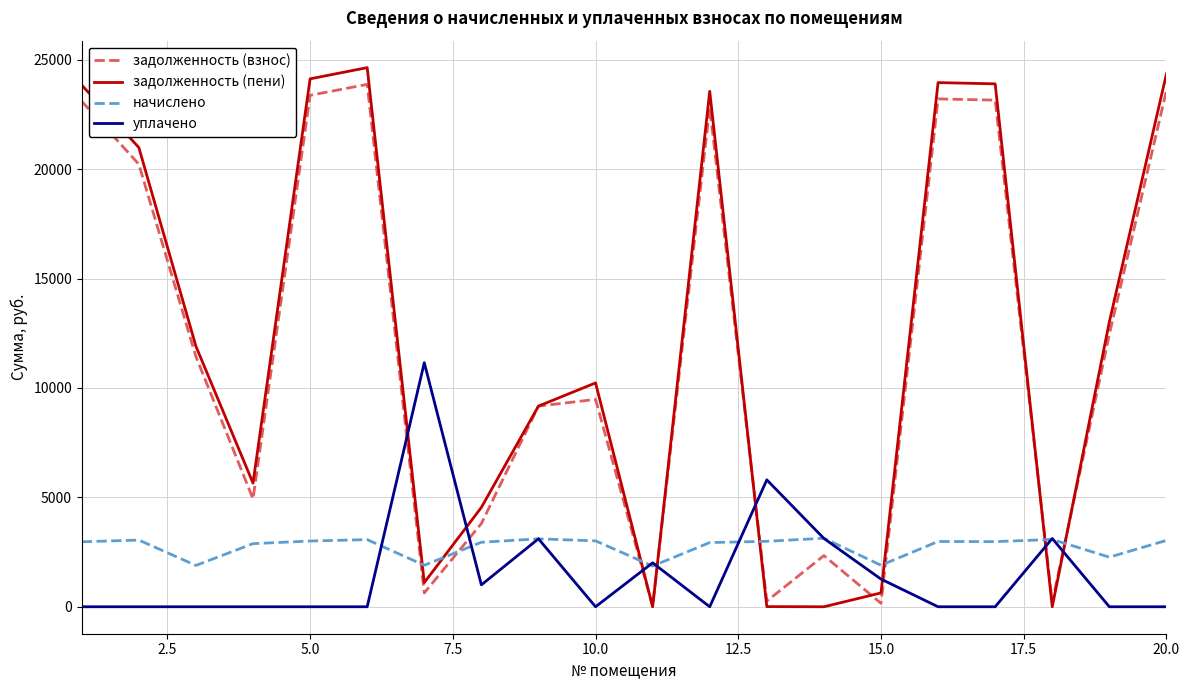

True or false: уплачено and задолженность (взнос) cross at least once.

True